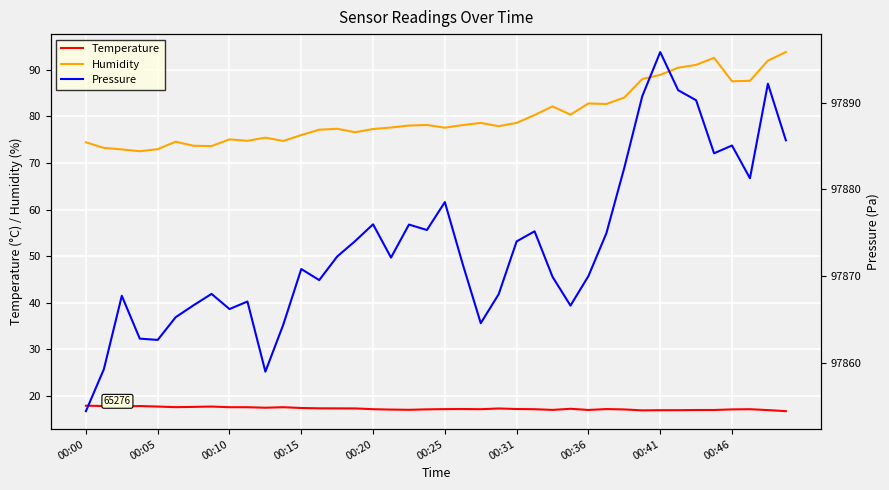

Where does the Temperature series first go above 17?

00:00